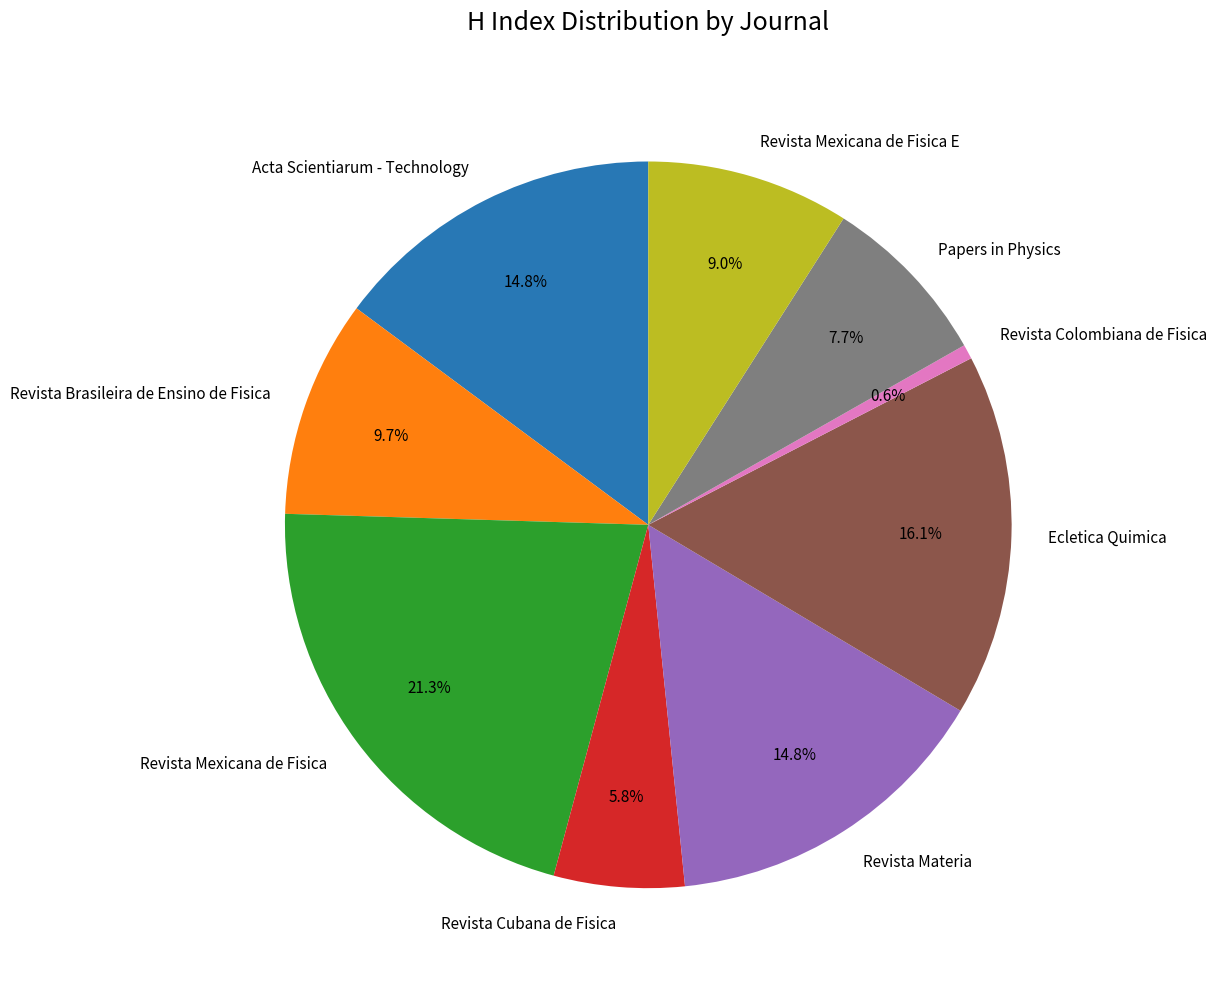

To the nearest percent, what is the difference between the largest and smallest slice percentages?

21%